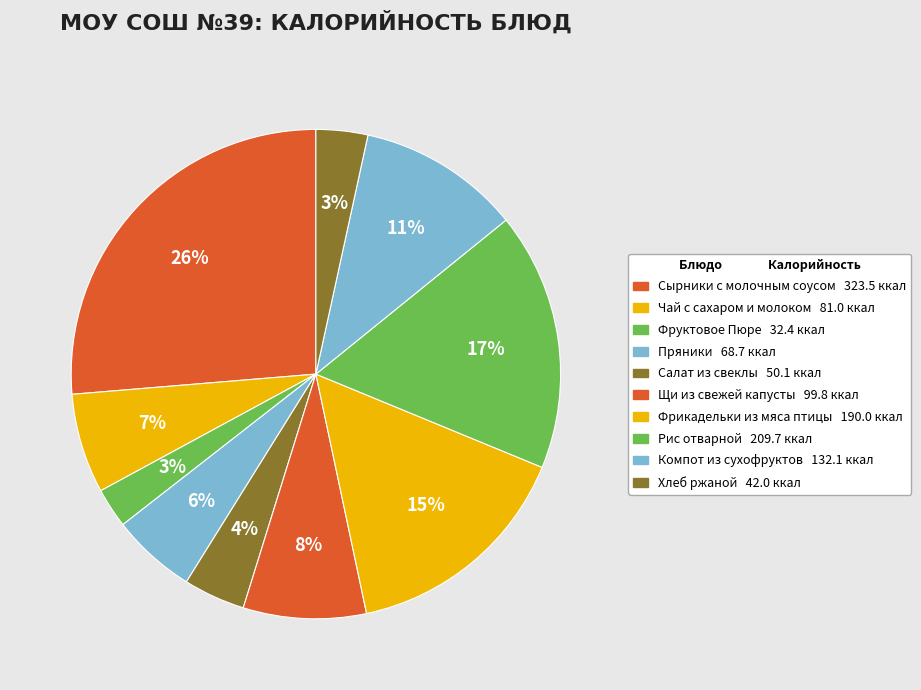

Count the number of slices in the pie.

10